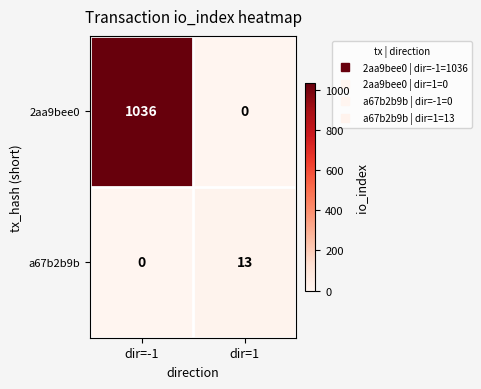

Count the number of categories in the chart.

2